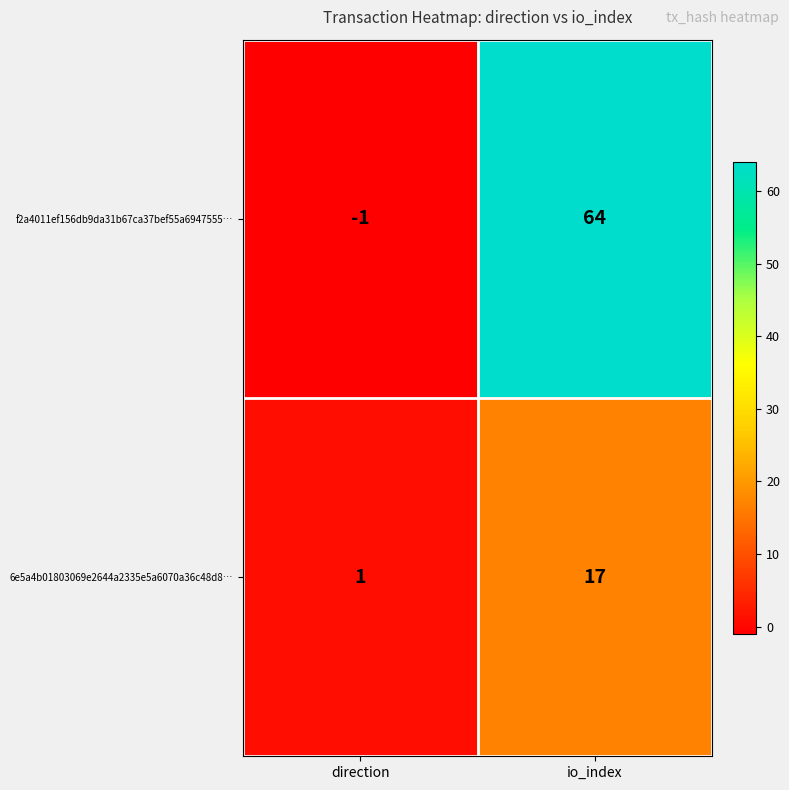

At which label is f2a4011ef156db9da31b67ca37bef55a6947555… closest to 31?

direction